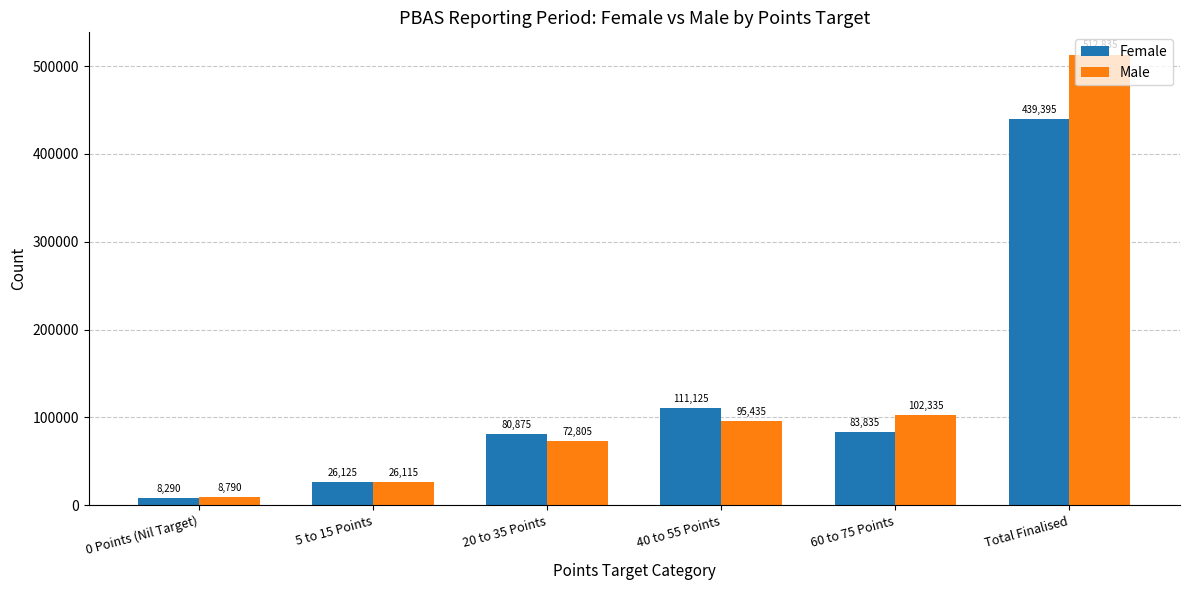

What is the label of the 6th bar from the left?

Total Finalised